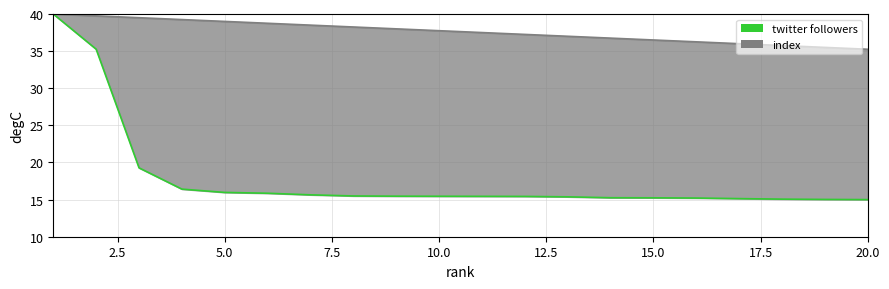

What is the minimum value shown in the chart?

15.0